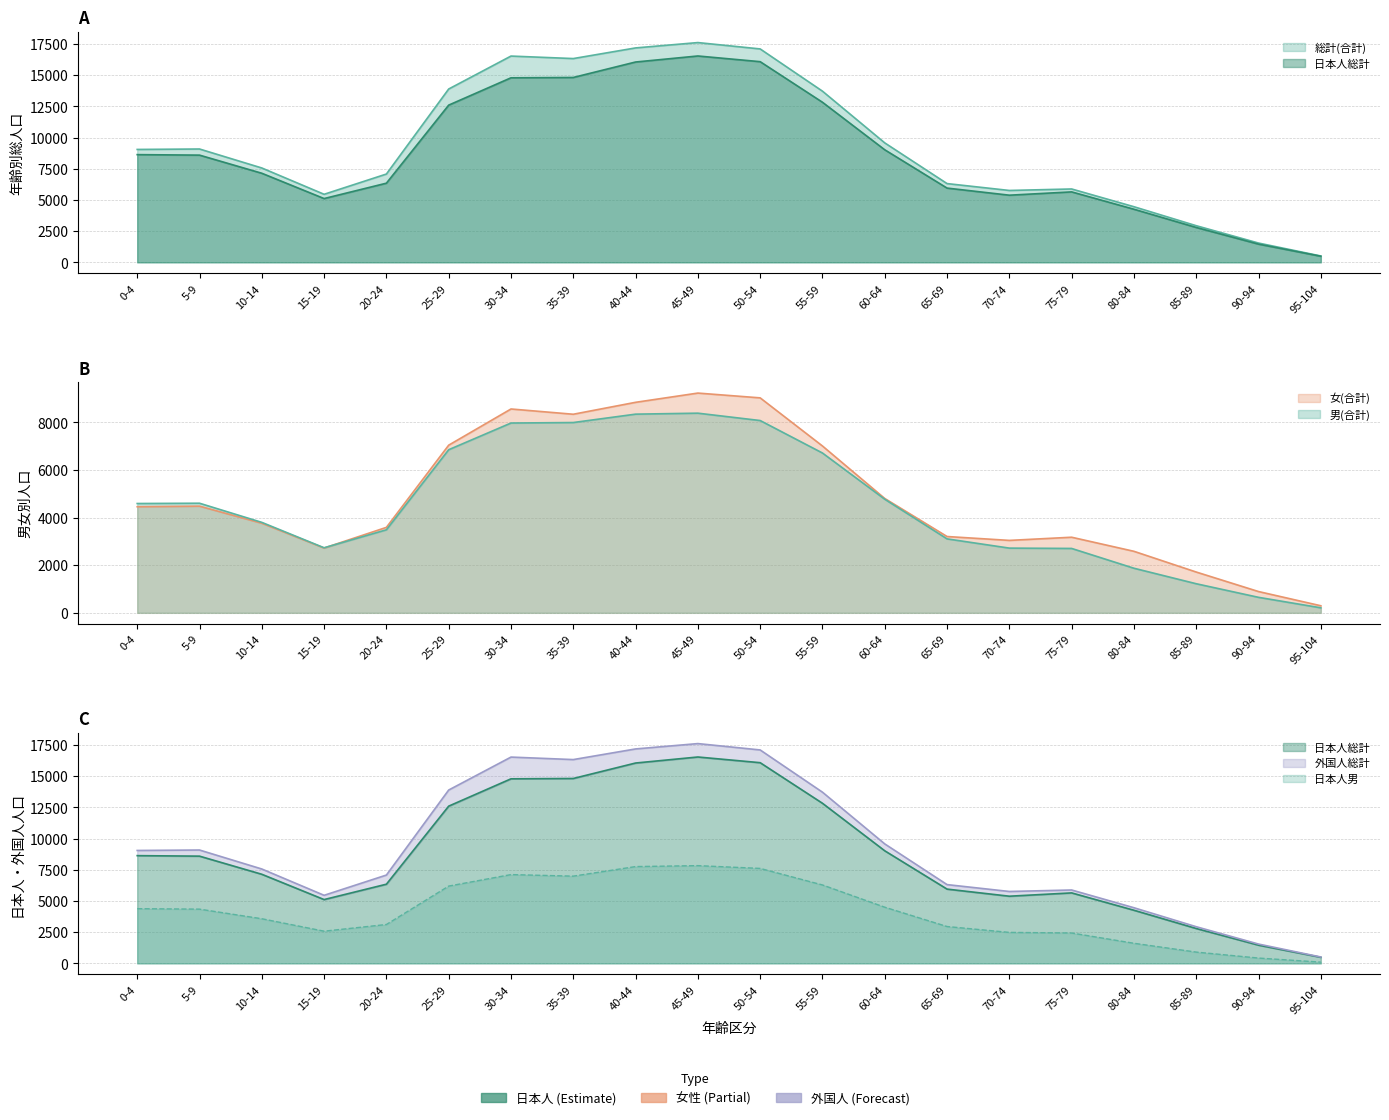

Which category has the lowest value in the 日本人総計 series?

95-104